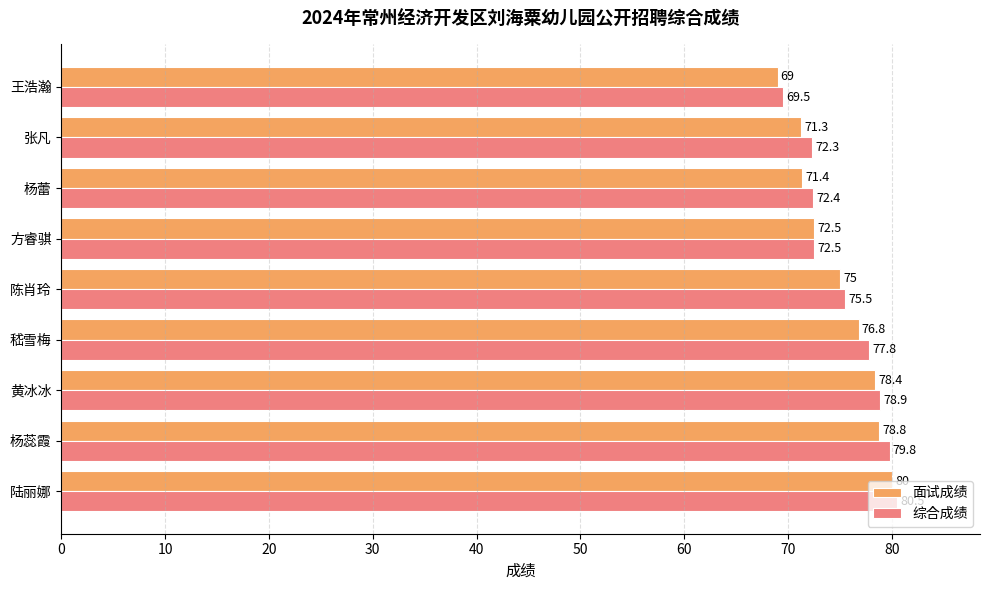

Rank the series by their maximum value, from lowest to highest.

面试成绩, 综合成绩